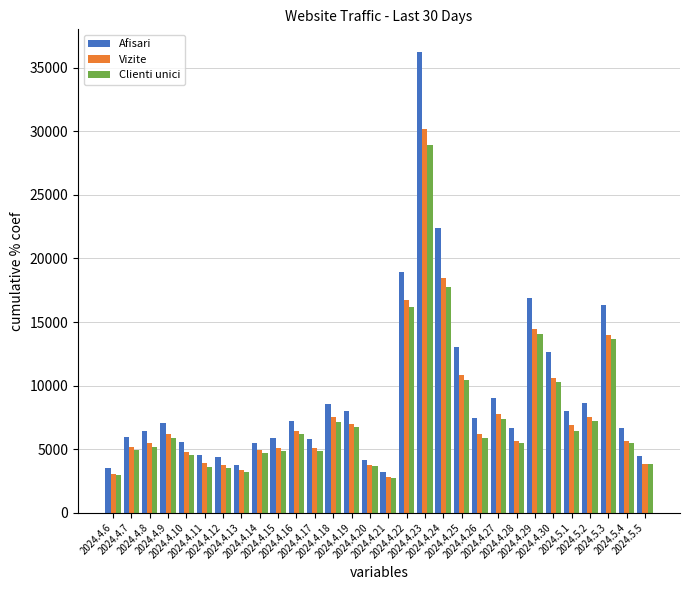

Are the bars grouped side by side (vs. stacked)?

Yes